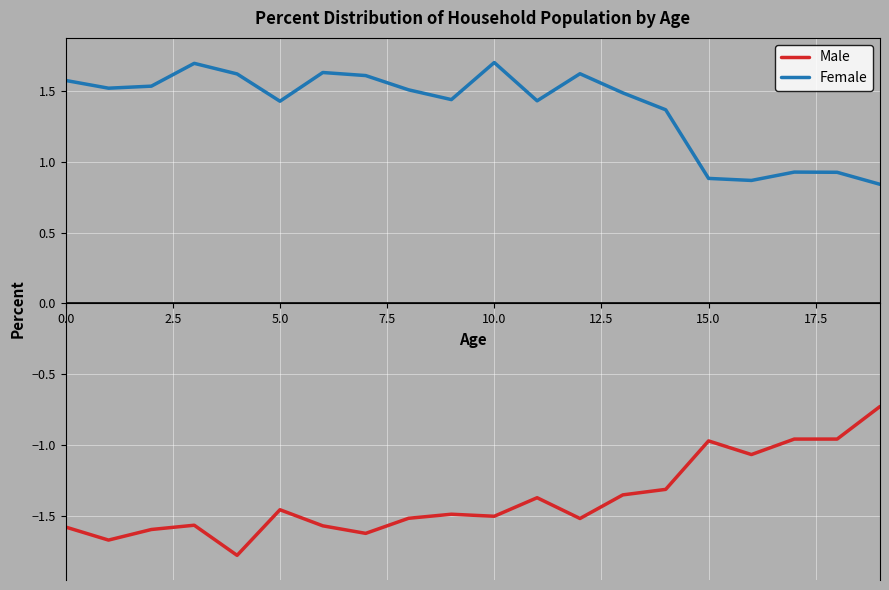

List the series in order of their overall mean, lowest first.

Male, Female